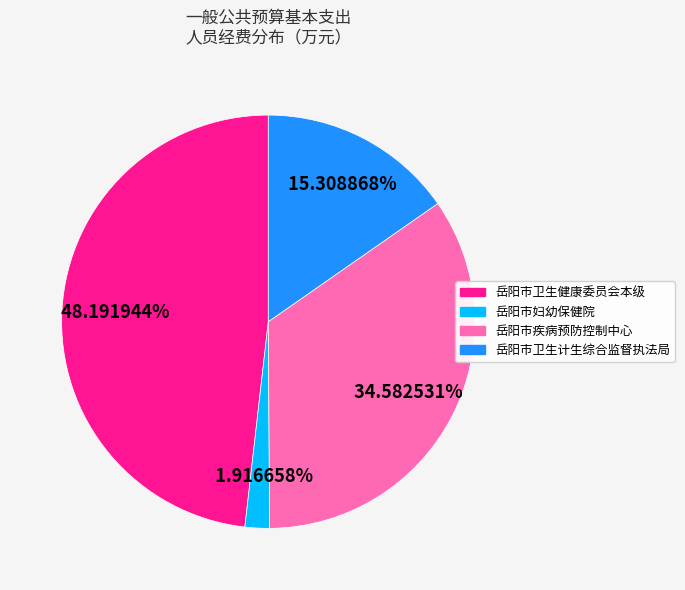

Approximately how many times larger is the value at 岳阳市疾病预防控制中心 compared to 岳阳市卫生健康委员会本级?

0.7